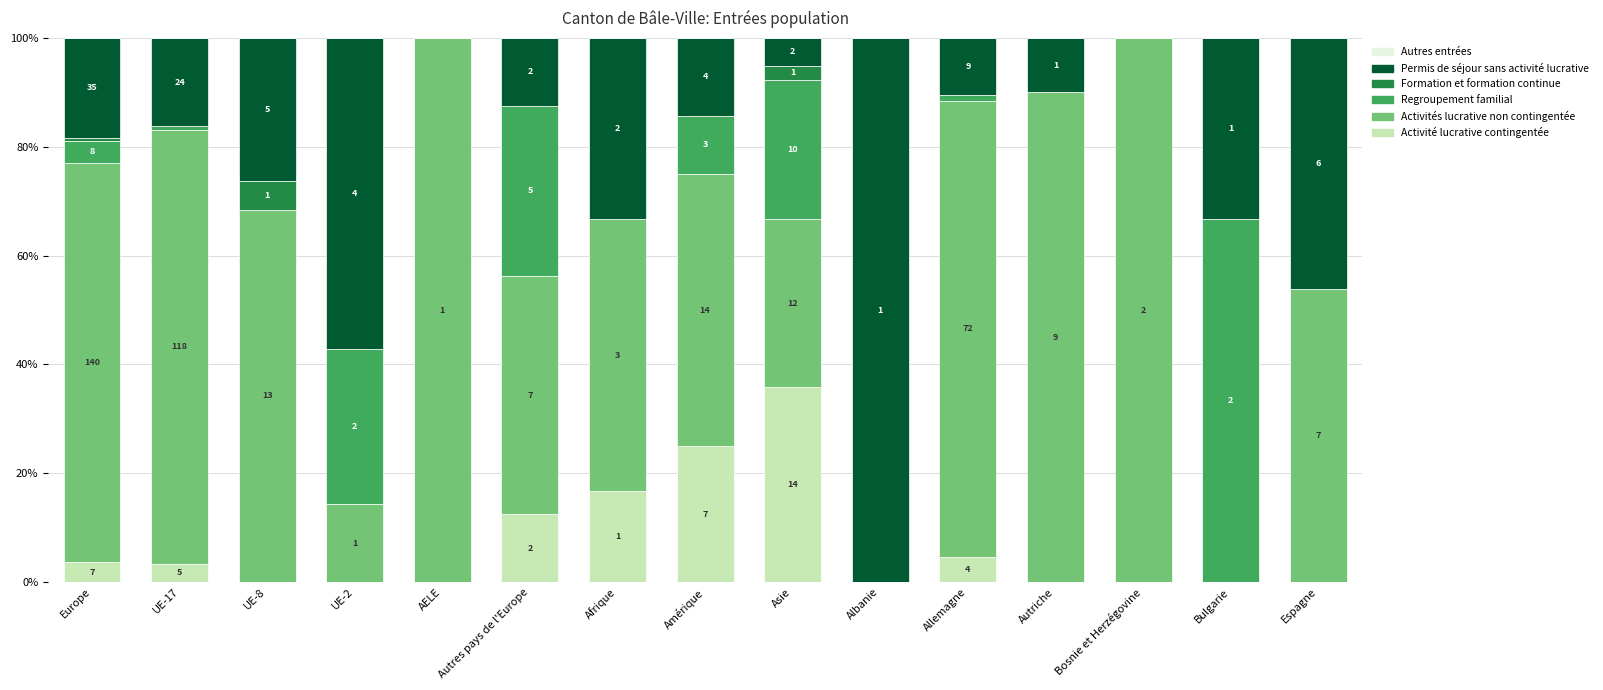

What position from the left is Espagne?

15